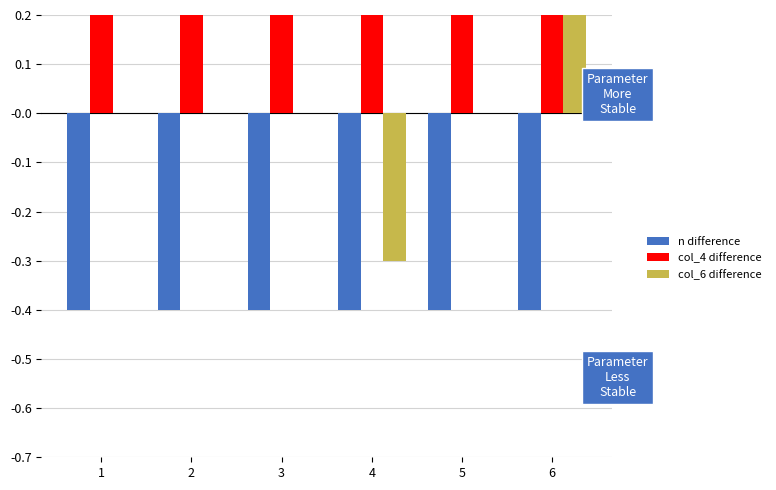

Which series has the largest total across all categories?

col_4 difference